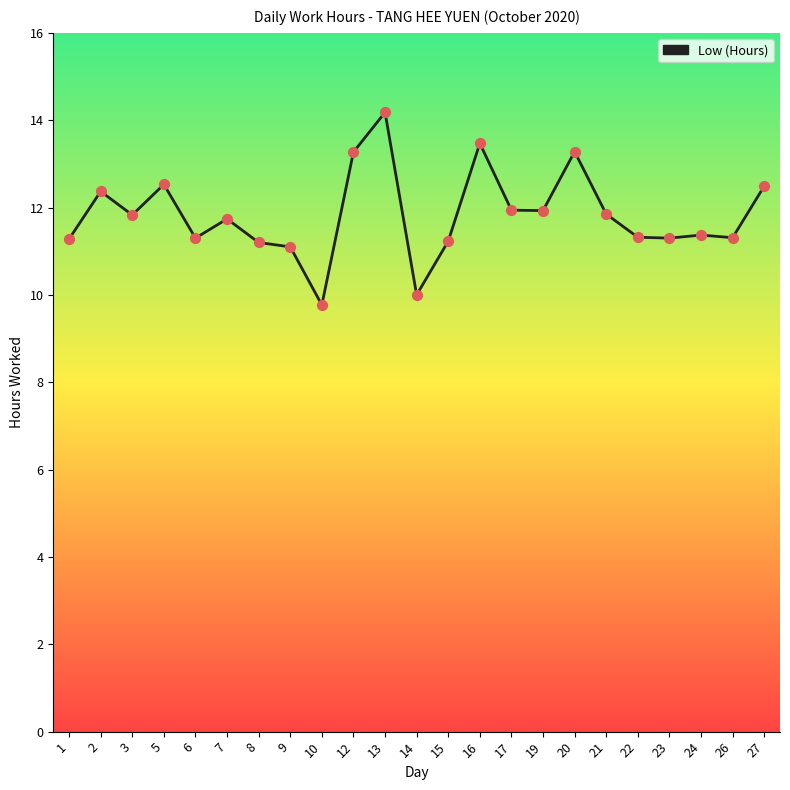

What is the change in value from 20 to 21?

-1.4